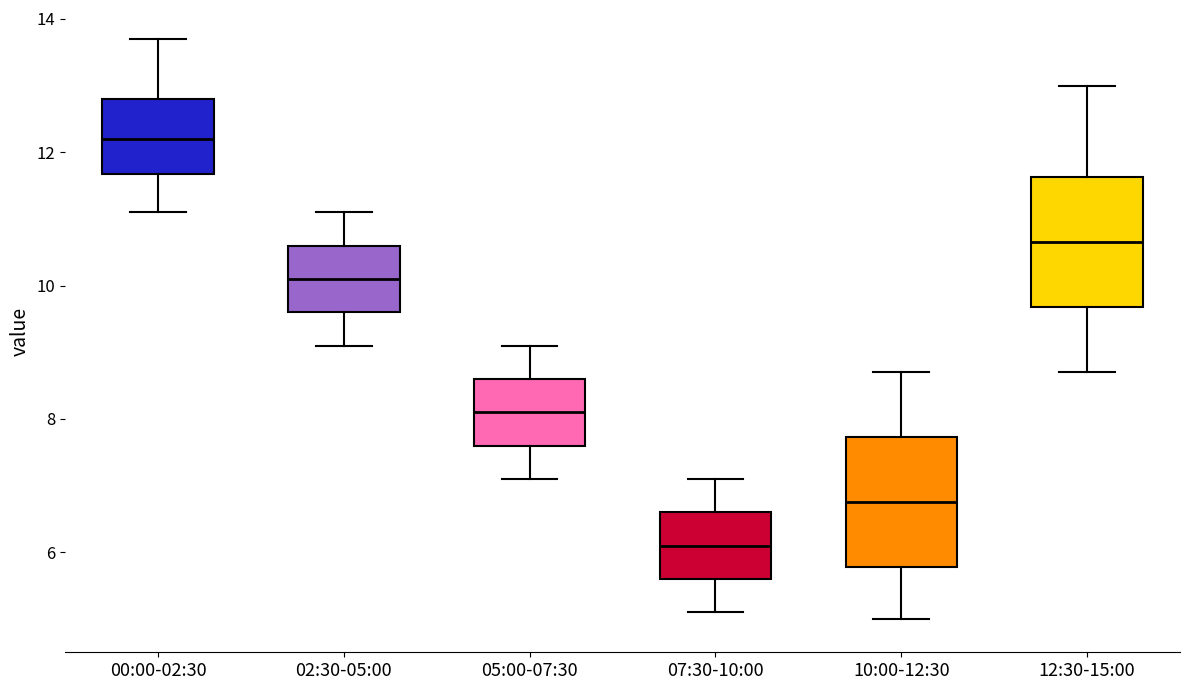

Which box's median line is the lowest?

07:30-10:00